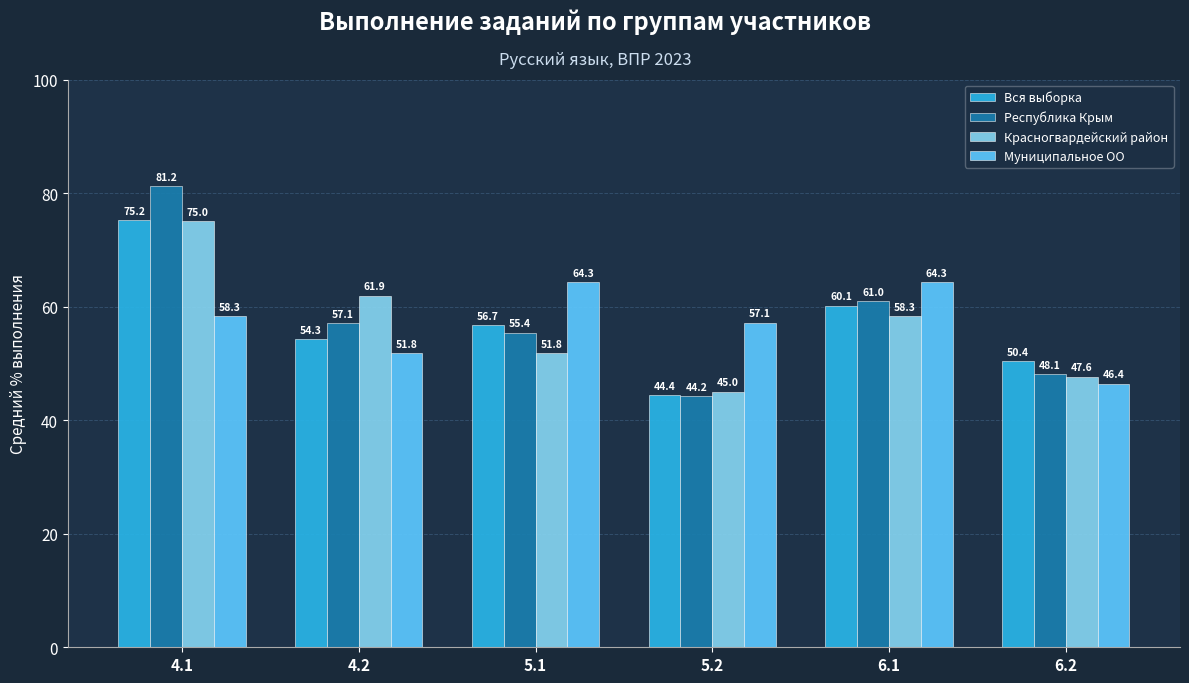

What position from the left is 4.1?

1